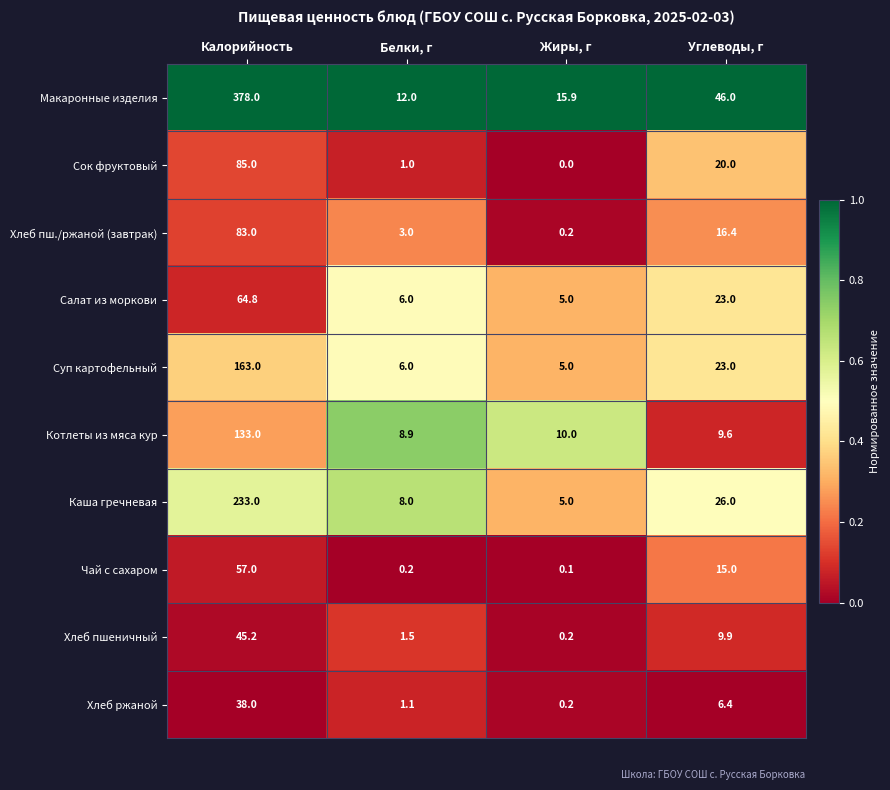

List the labels in order of Хлеб пшеничный value, largest first.

Калорийность, Углеводы, г, Белки, г, Жиры, г